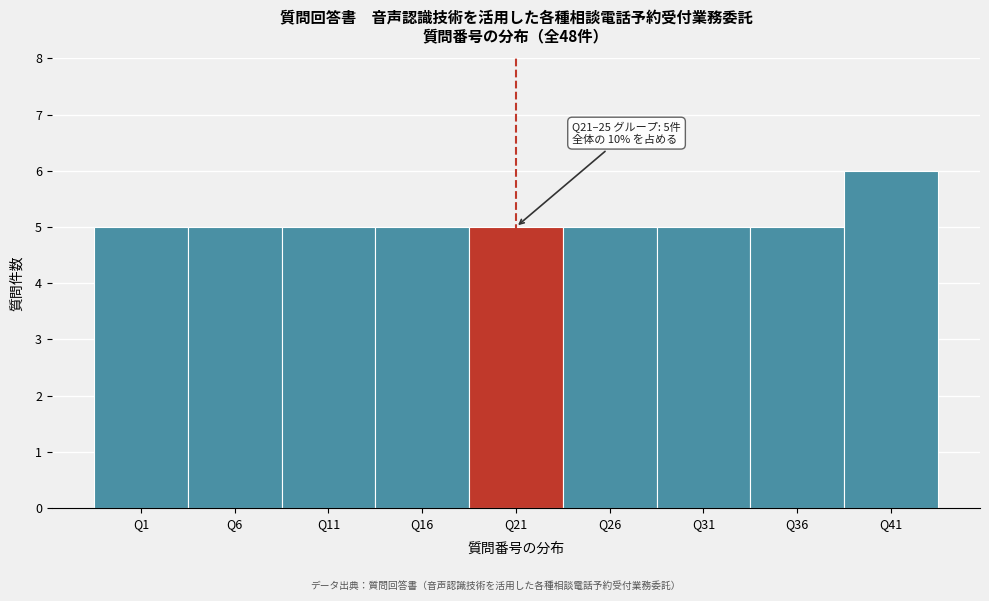

Reading left to right, list all the values displayed in this chart.

5	5	5	5	5	5	5	5	6